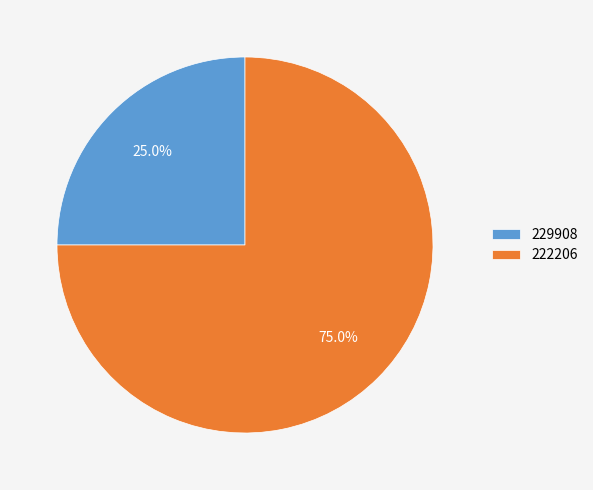

Is there any slice that represents more than half of the pie?

Yes